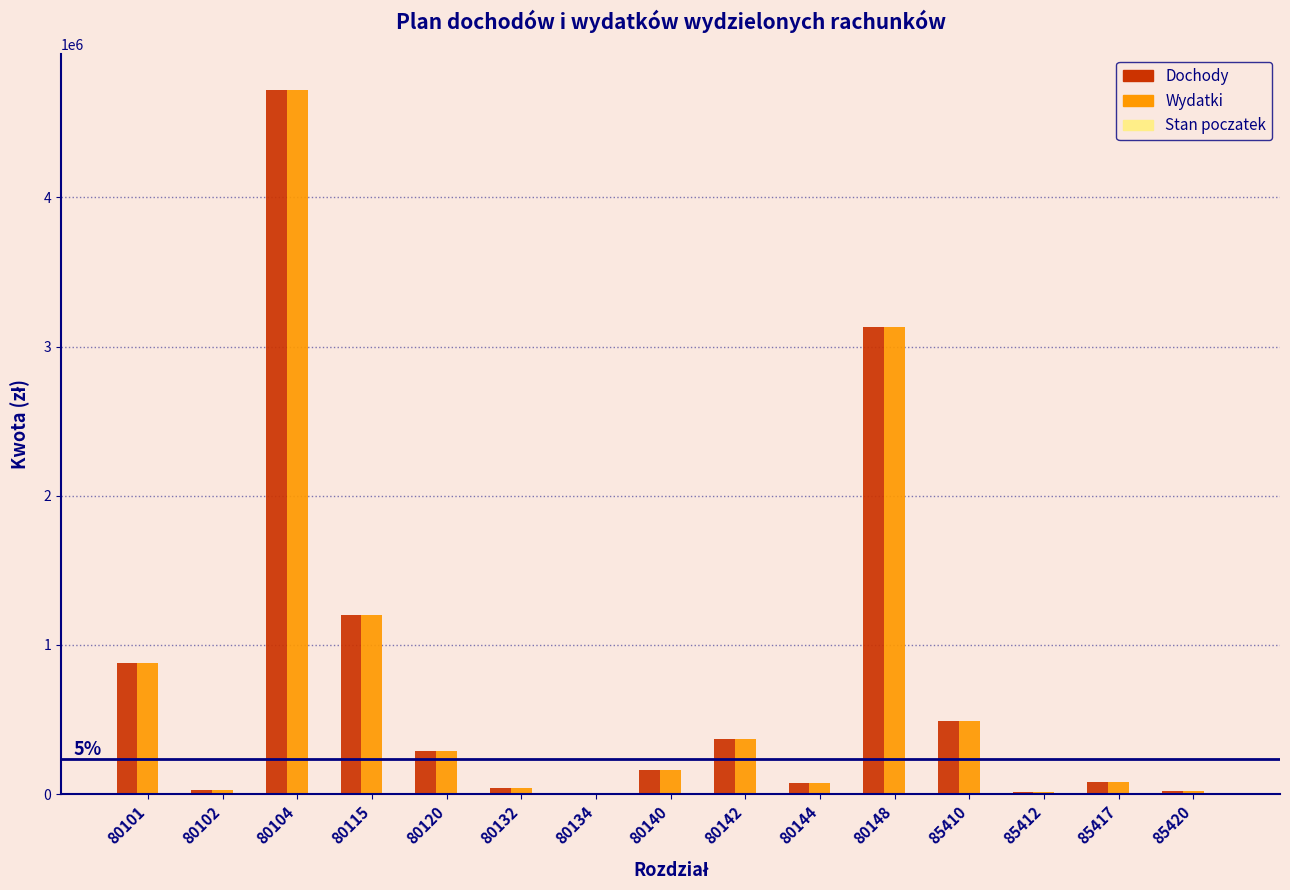

At which category is the sum across all series the highest?

80104